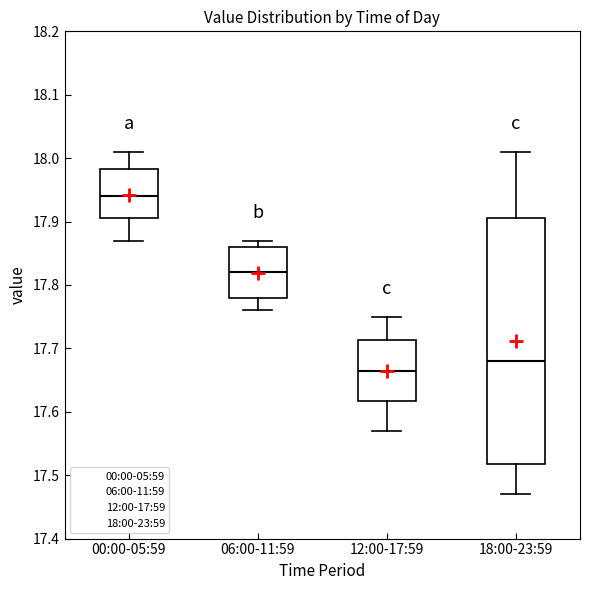

Which box is the tallest, from its lower edge to its upper edge?

18:00-23:59